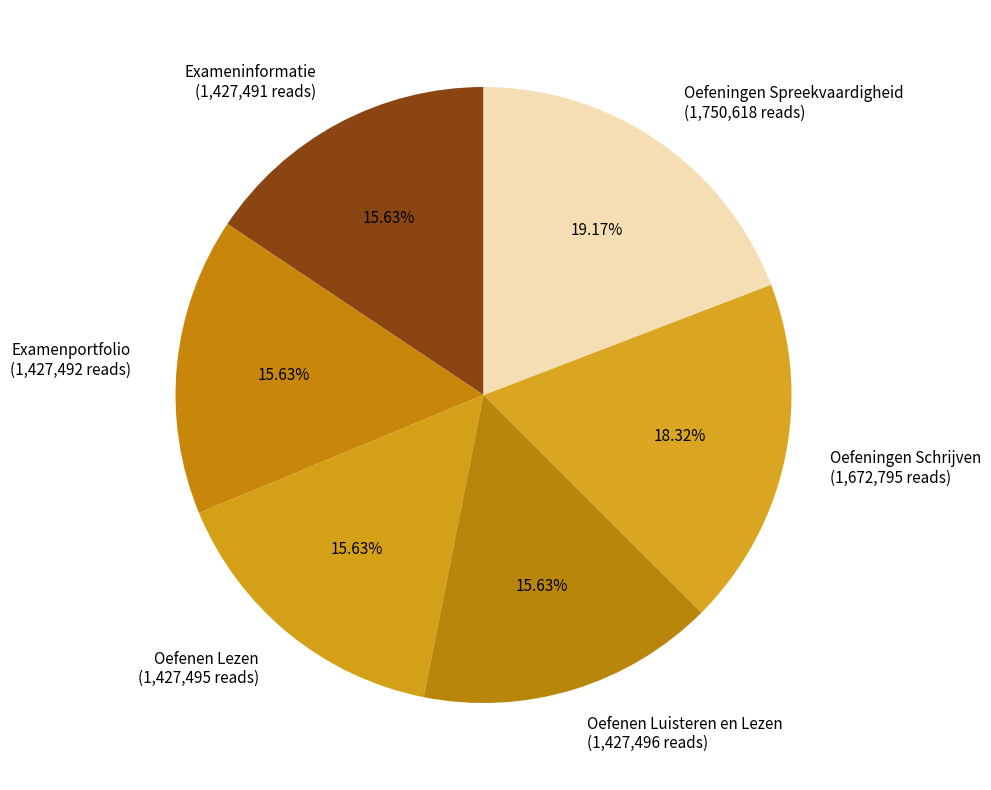

To the nearest percent, what portion does Exameninformatie represent?

16%